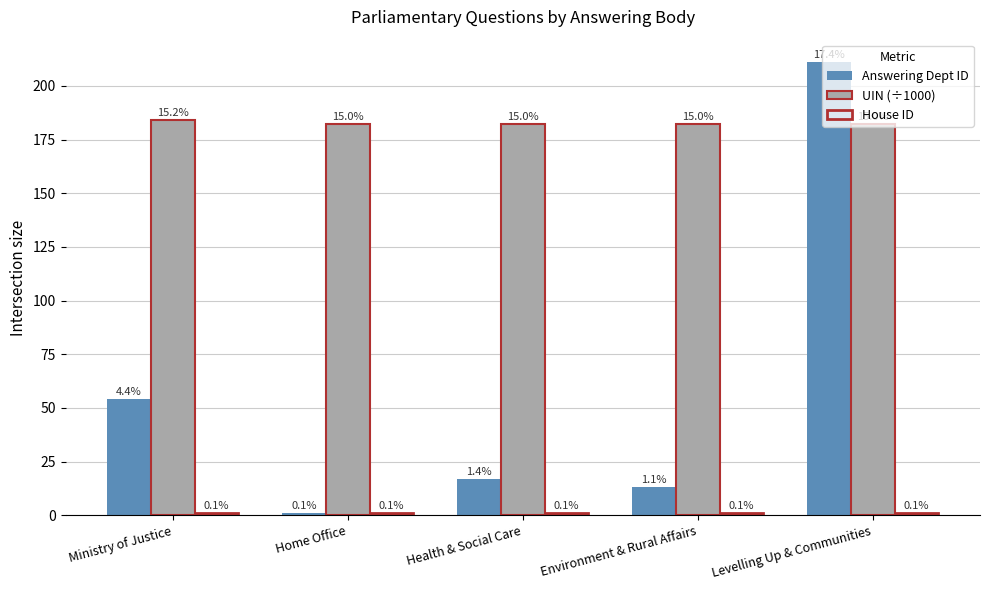

Which series has the largest range (max minus min)?

Answering Dept ID